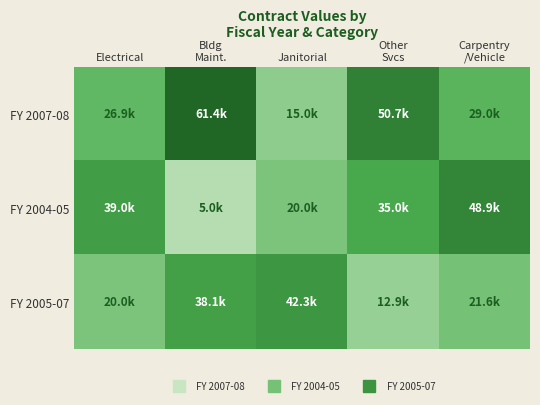

Reading left to right, list all the values displayed in this chart.

FY 2007-08: Electrical=26880	Bldg
Maint.=61360	Janitorial=15000	Other
Svcs=50700	Carpentry
/Vehicle=29000
FY 2004-05: Electrical=39000	Bldg
Maint.=5000	Janitorial=20000	Other
Svcs=35000	Carpentry
/Vehicle=48880
FY 2005-07: Electrical=20000	Bldg
Maint.=38100	Janitorial=42300	Other
Svcs=12900	Carpentry
/Vehicle=21600